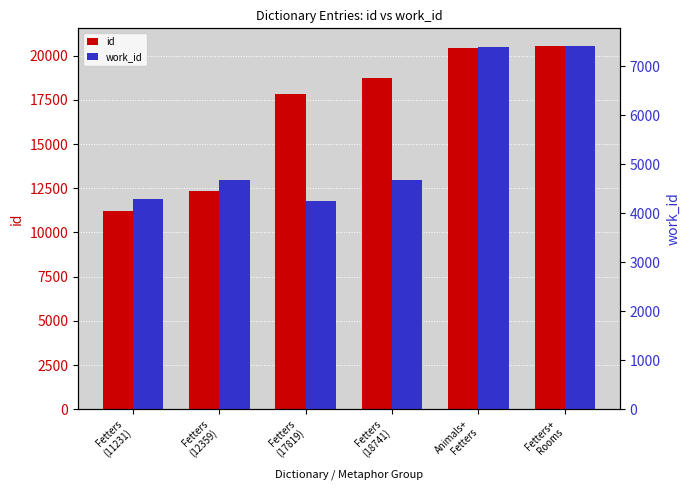

Is it true that work_id equals 4685 at Fetters
(12359)?

True